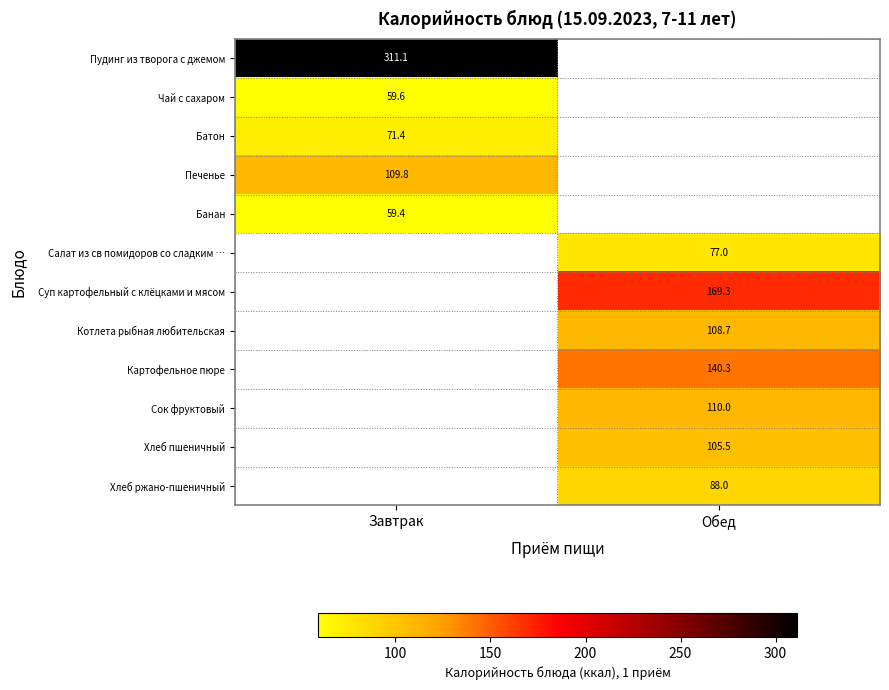

What is the smallest value displayed?

59.4